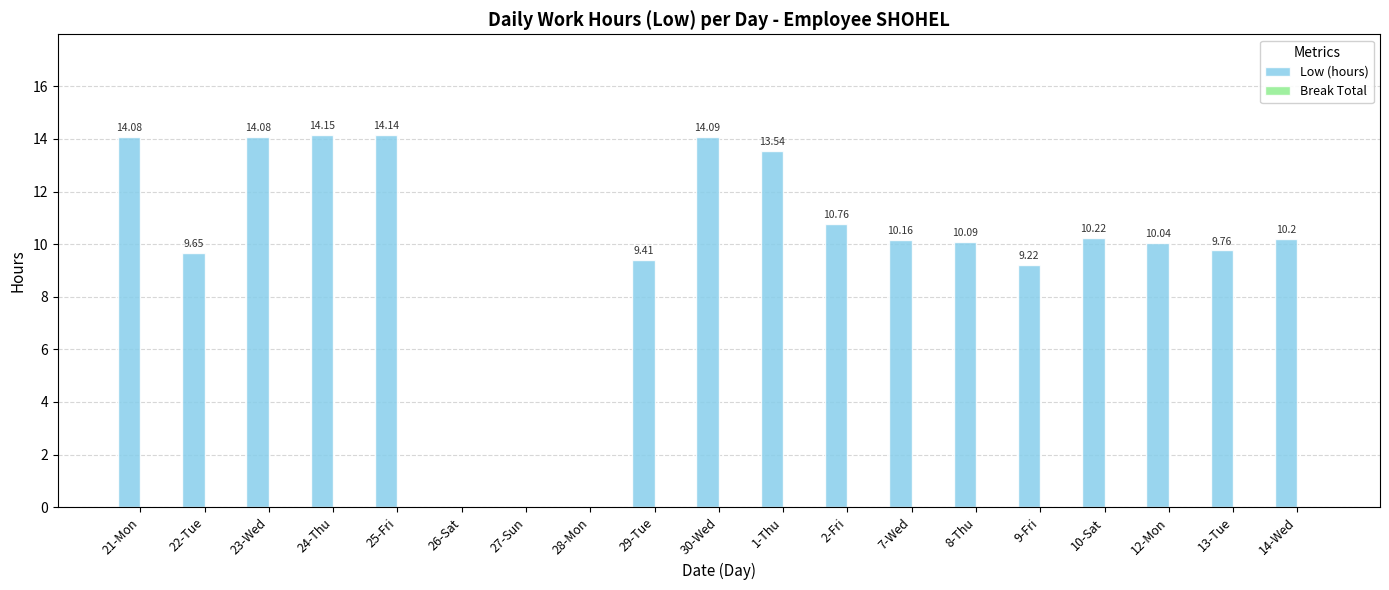

Approximately how many times larger is the value at 1-Thu compared to 24-Thu?

1.0